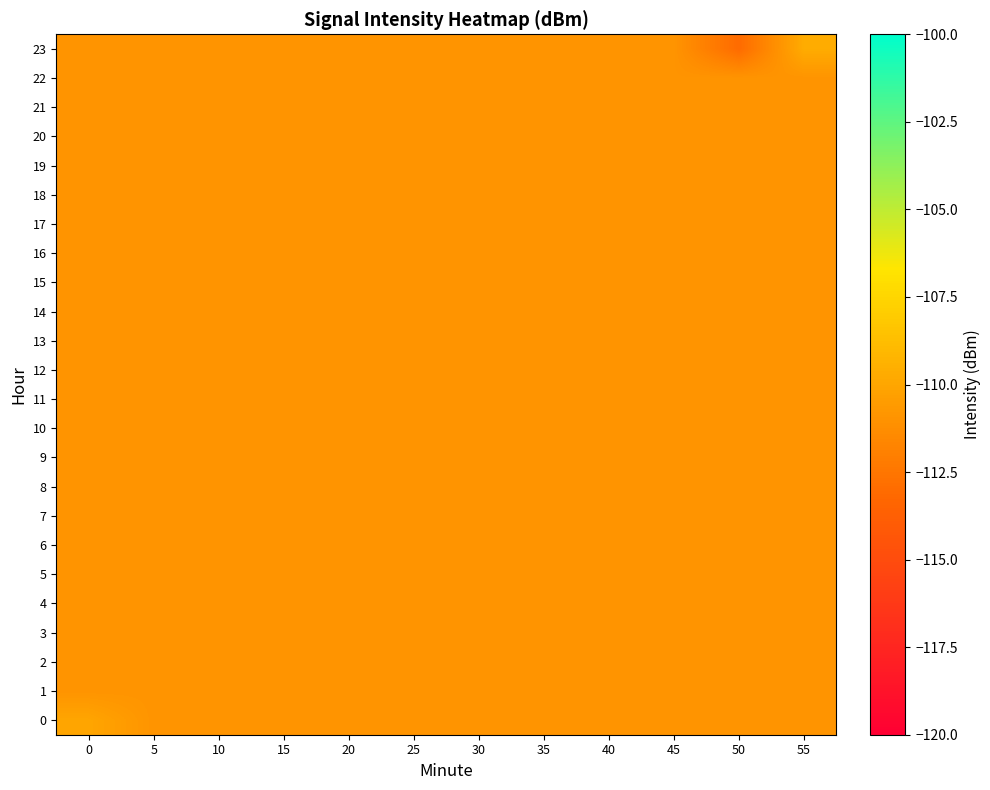

List the series in order of their peak value, lowest first.

1, 2, 3, 4, 5, 6, 7, 8, 9, 10, 11, 12, 13, 14, 15, 16, 17, 18, 19, 20, 21, 22, 0, 23